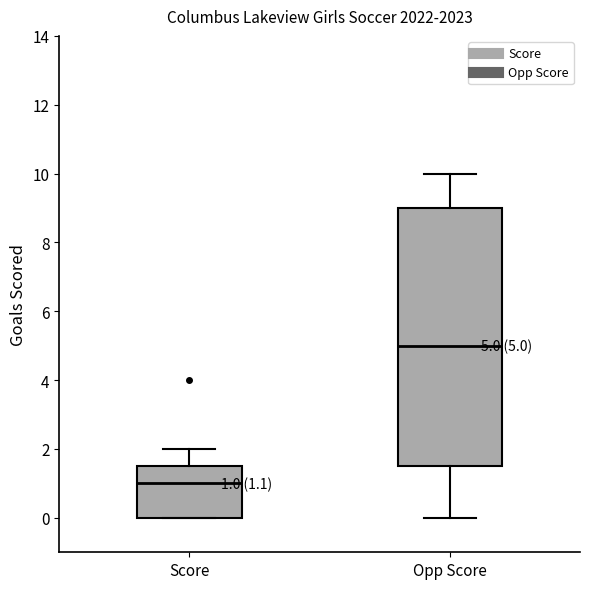

Which box's median line is the lowest?

Score